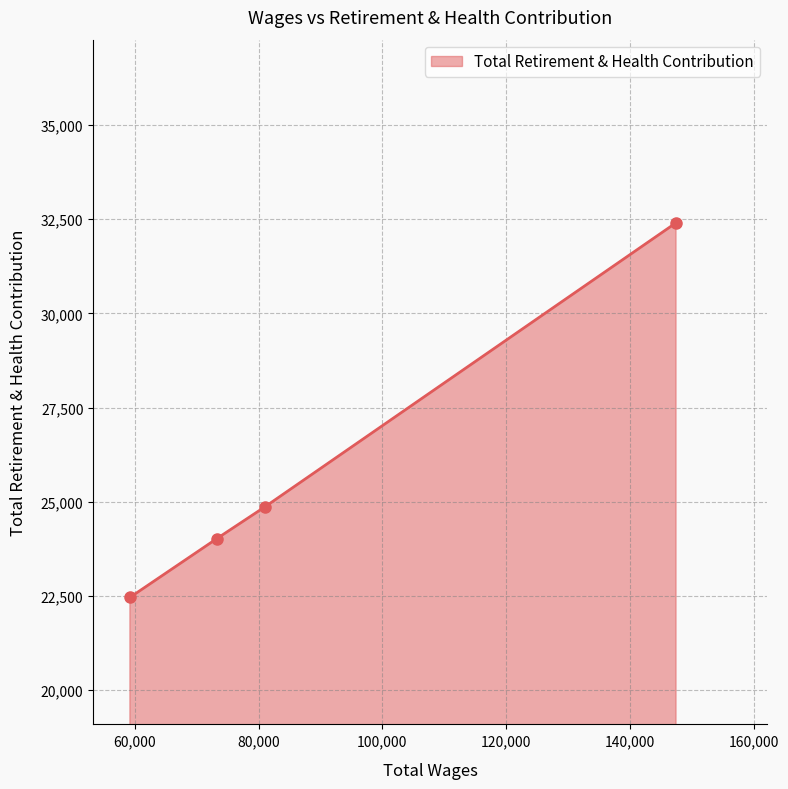

Reading left to right, extract all data points from this chart.

22461	24018	24870	32404